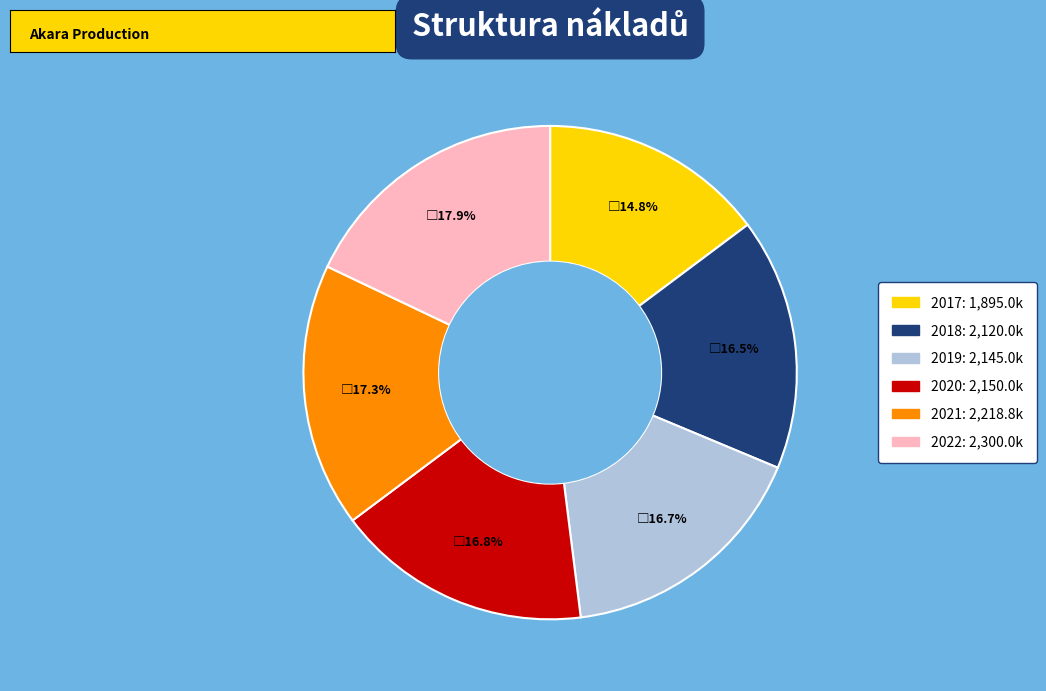

What percentage is the 2020 slice, to the nearest percent?

17%